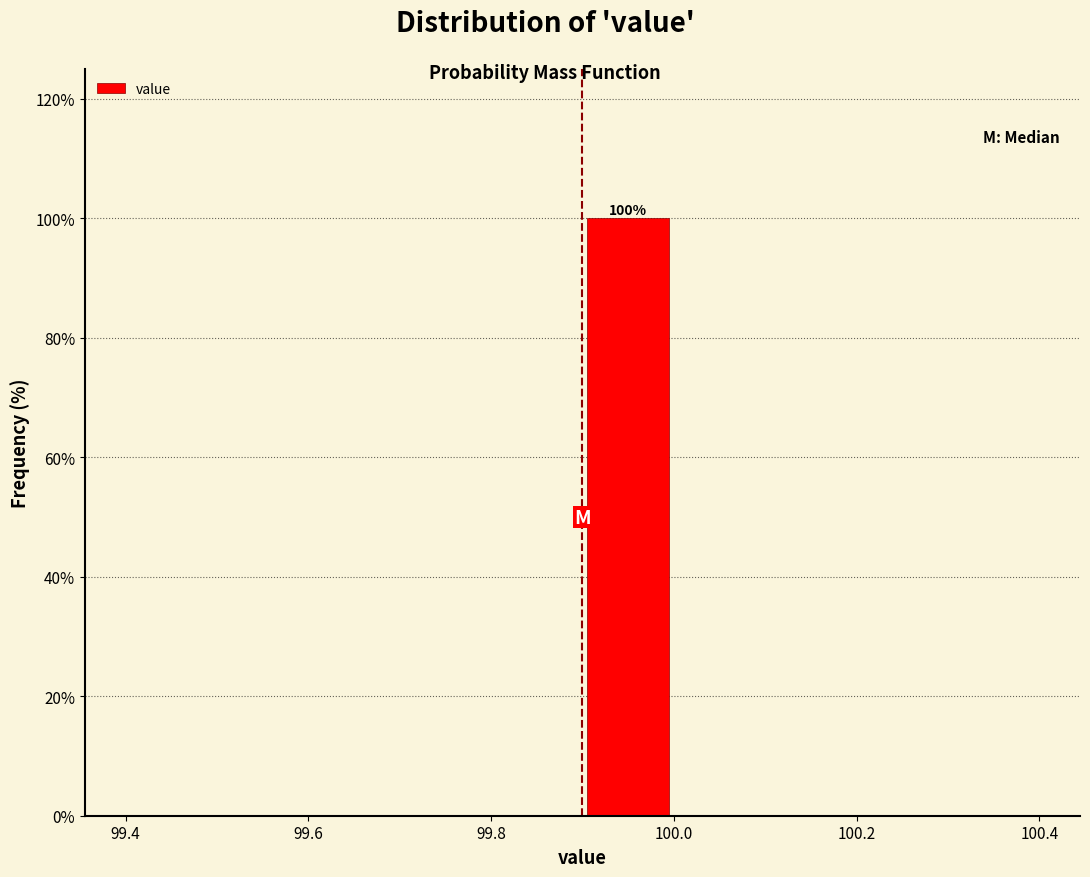

Which range on the x-axis has the tallest bar?

99.9 to 100.0